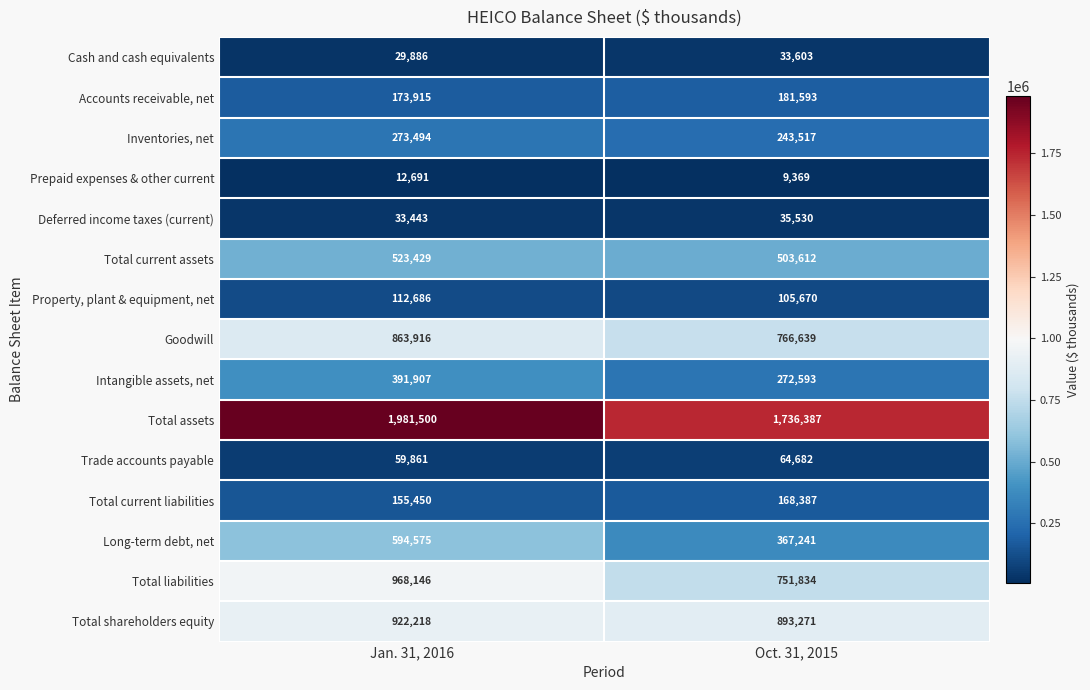

Read the Accounts receivable, net value at Jan. 31, 2016.

173915